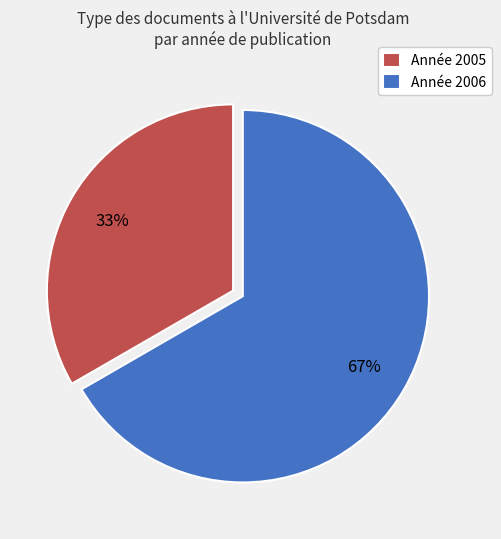

Count the number of slices in the pie.

2